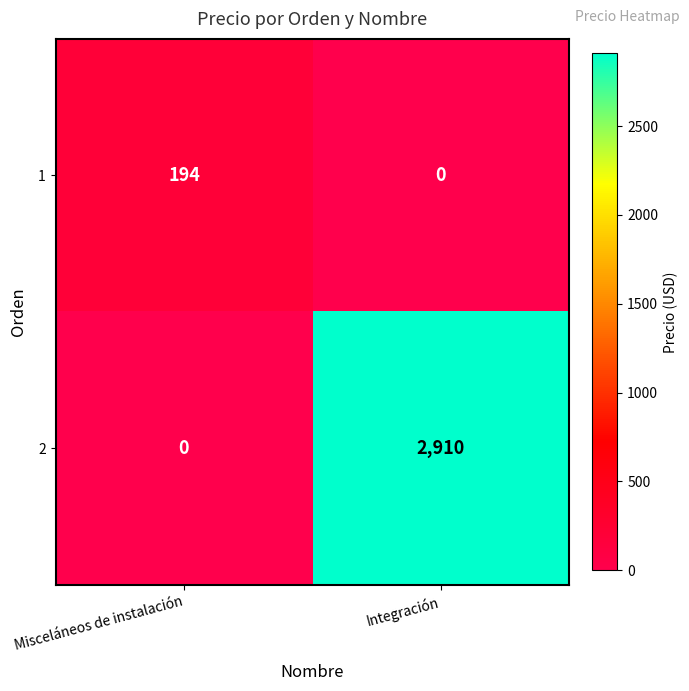

What is the sum of the 2 values at Misceláneos de instalación and Integración?

2910